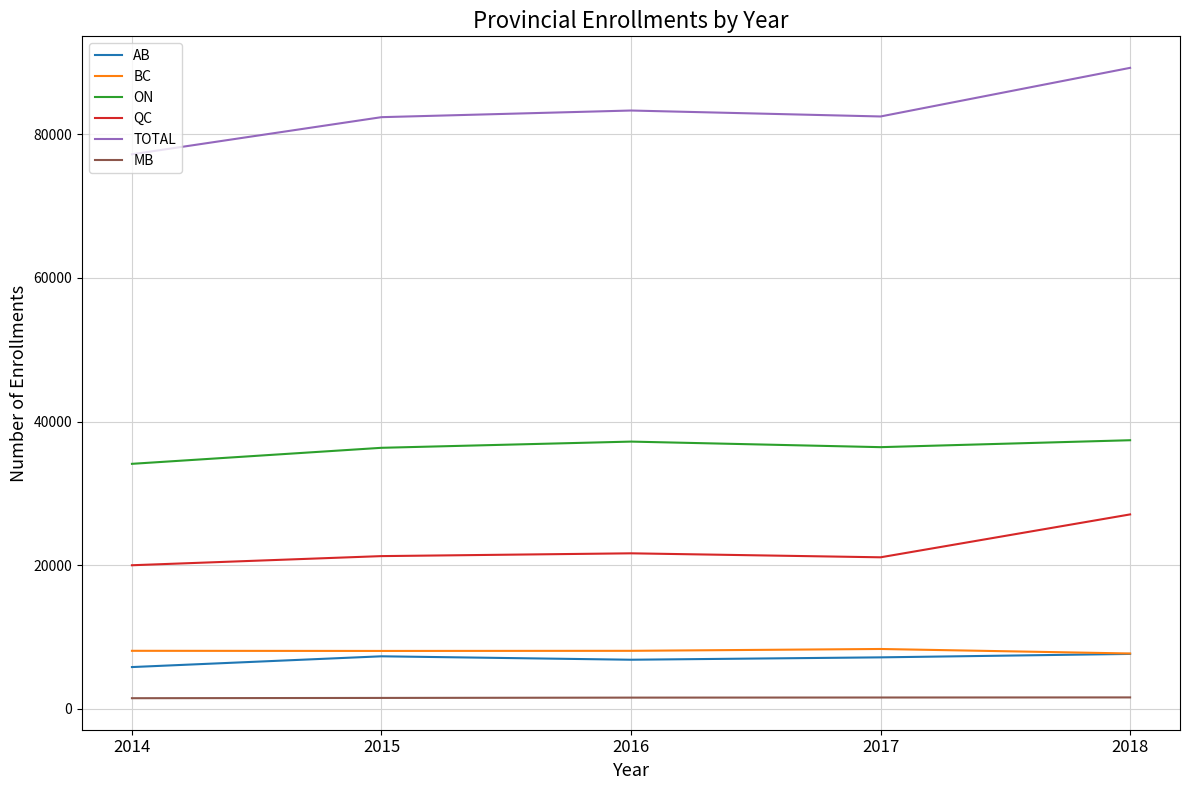

What is the difference between the TOTAL values at 2018 and 2014?

12036.6